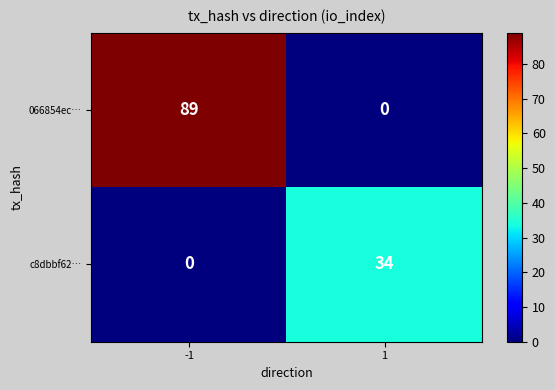

Reading left to right, transcribe all the data shown in this chart.

066854ec…: -1=89	1=0
c8dbbf62…: -1=0	1=34